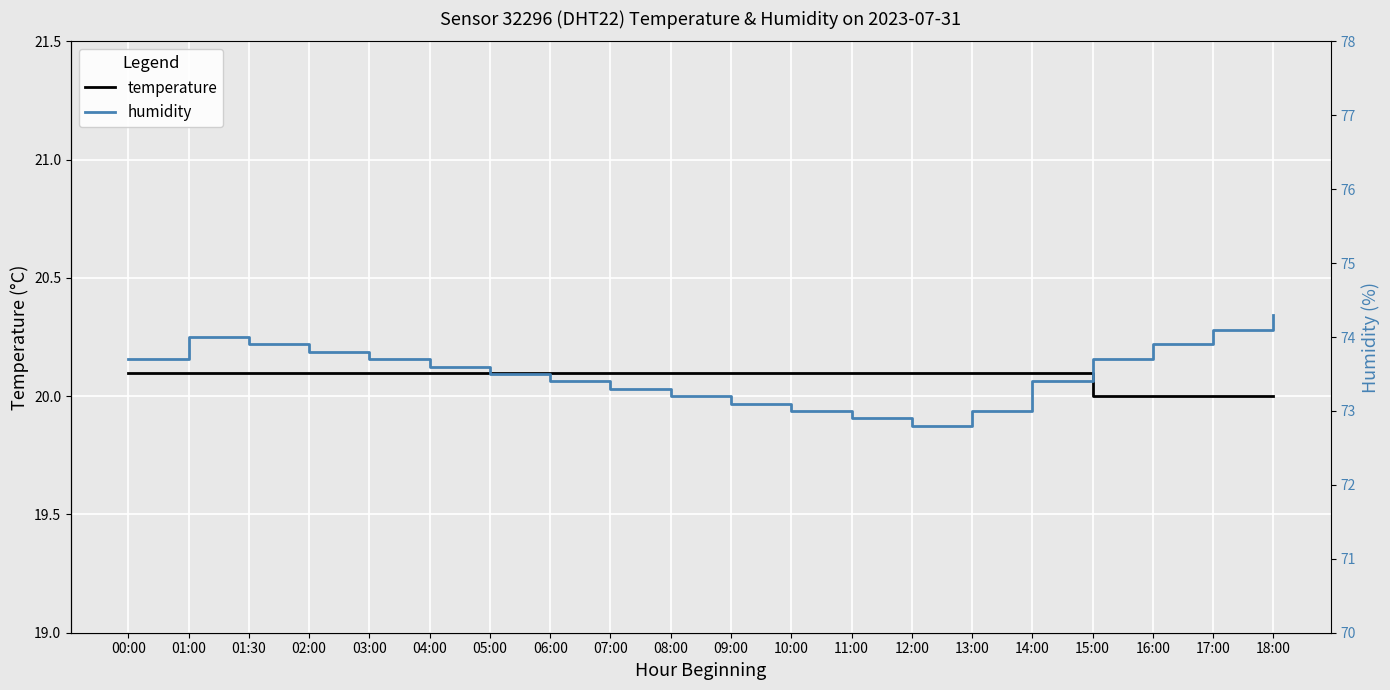

How many values in the humidity series are below 73?

2